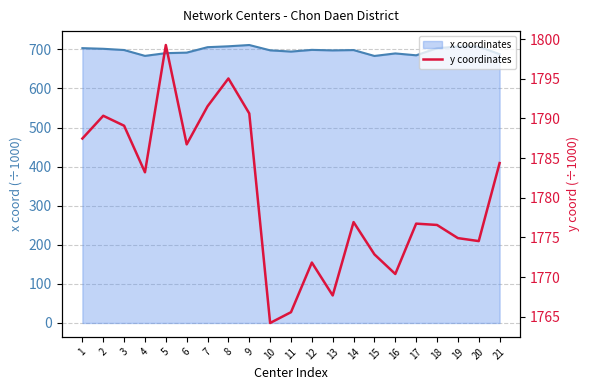

How many points are lower than both their immediate neighbors (excluding endpoints)?

6